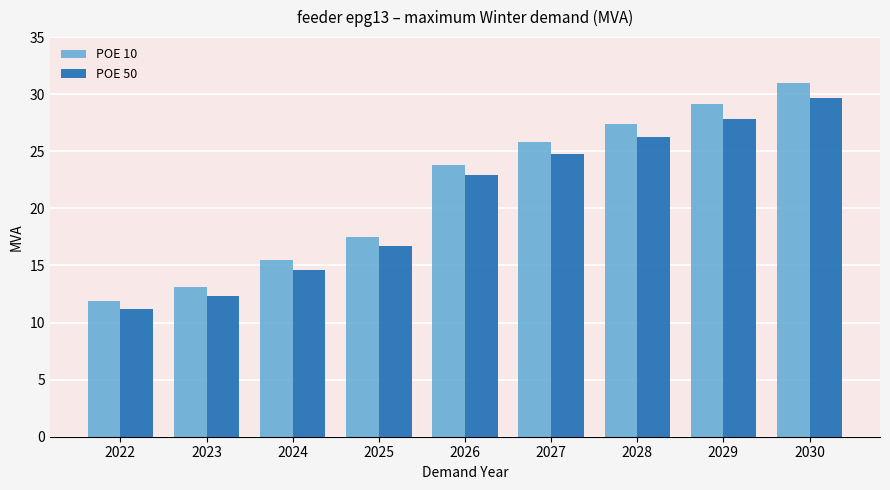

Which series has the widest spread of values?

POE 10